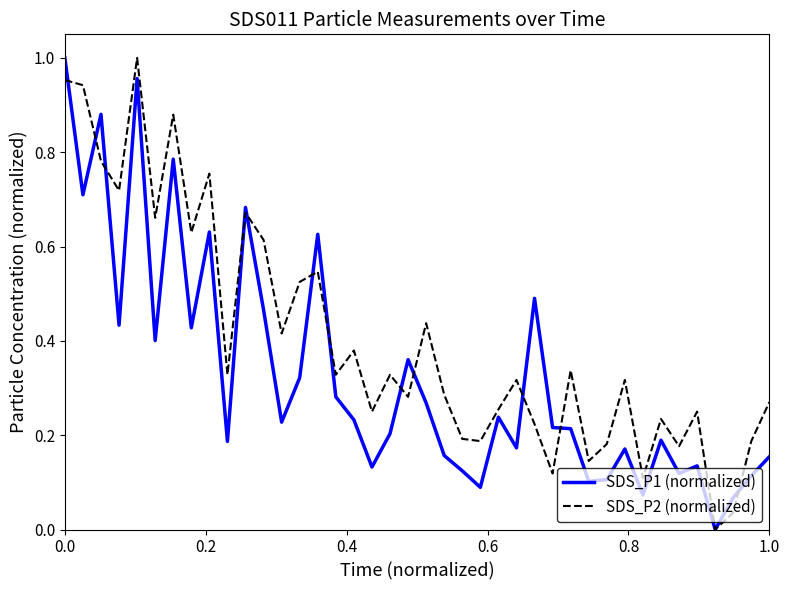

List the series in order of their overall mean, lowest first.

SDS_P1 (normalized), SDS_P2 (normalized)